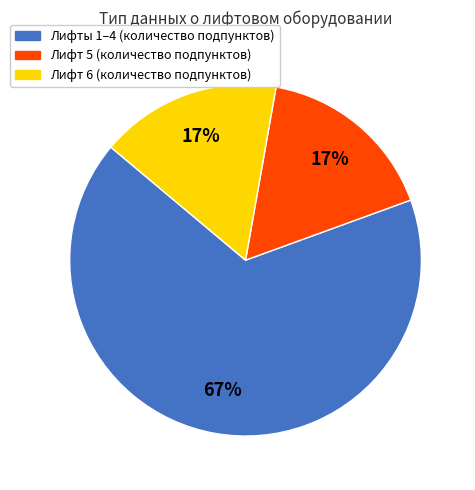

Do Лифты 1–4 (количество подпунктов) and Лифт 6 (количество подпунктов) together represent more than half of the pie?

Yes